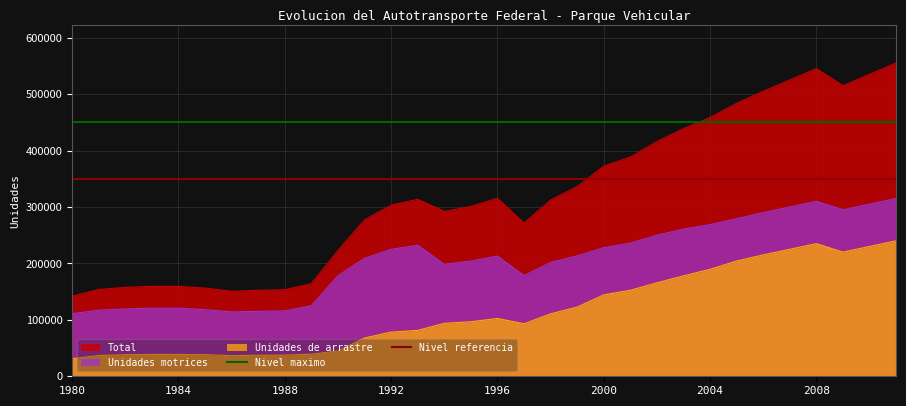

True or false: Unidades de arrastre and Unidades motrices cross at least once.

False